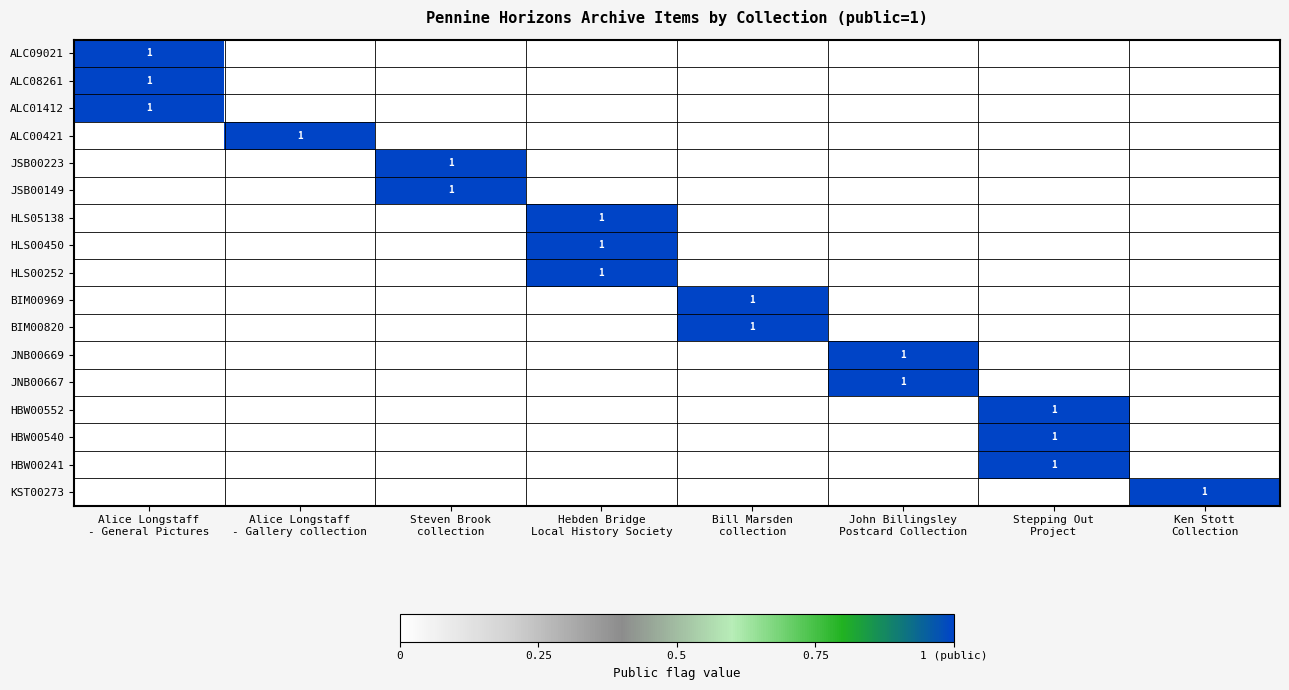

At which label does JSB00149 reach its minimum?

Alice Longstaff - General Pictures